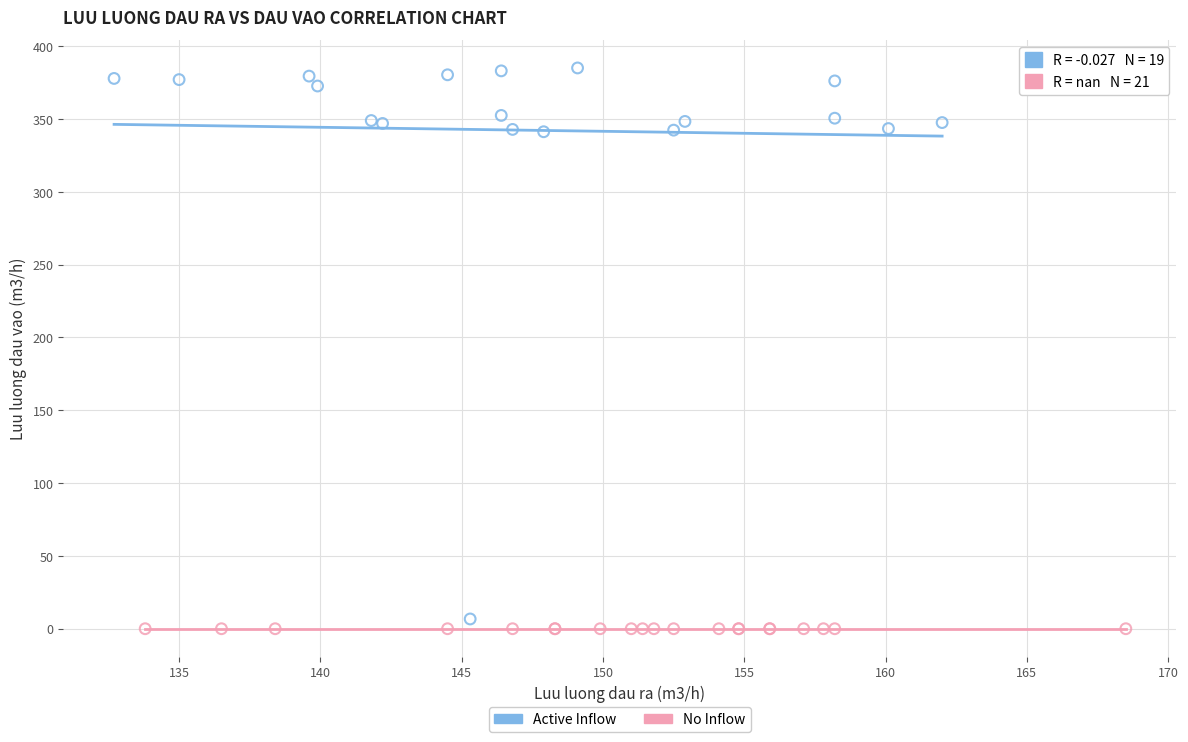

Which series contains the highest Y value?

Active Inflow